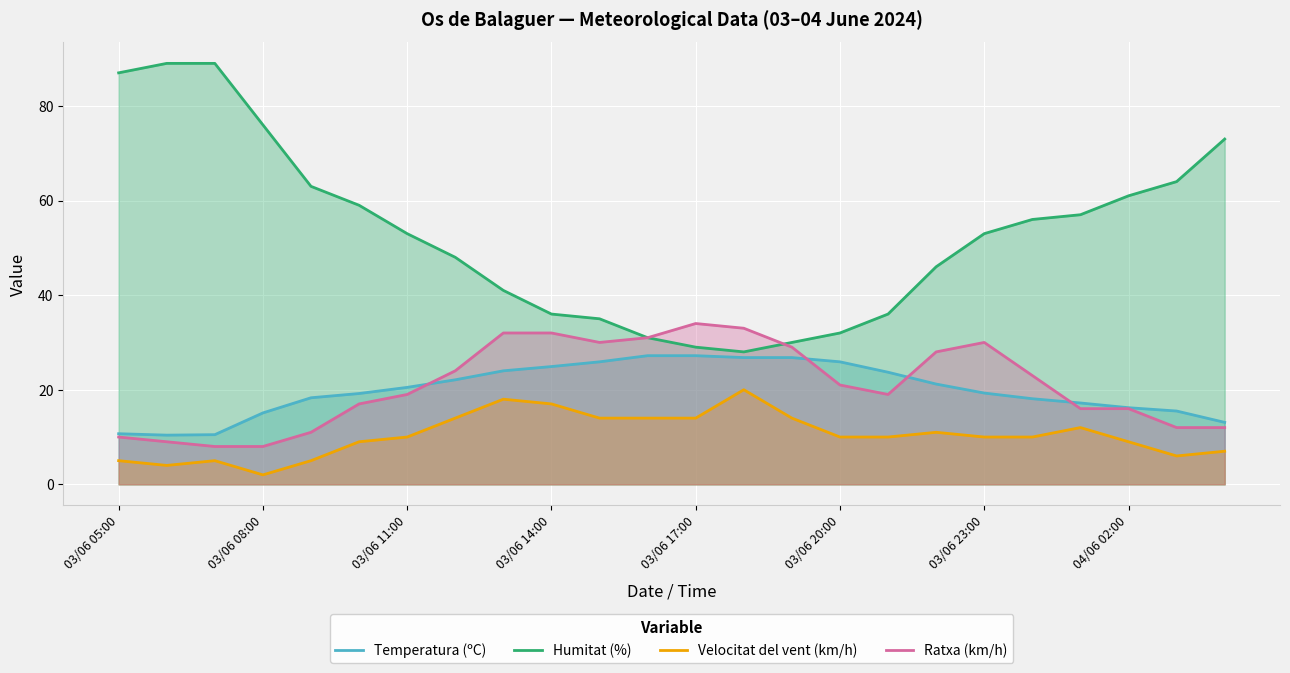

How many data points in Temperatura (ºC) are above 20?

12